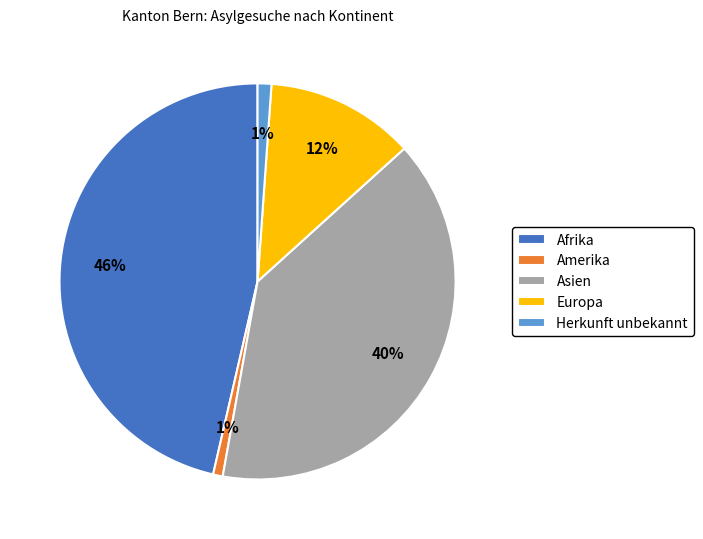

The Herkunft unbekannt slice represents 1% of the pie. True or false?

True